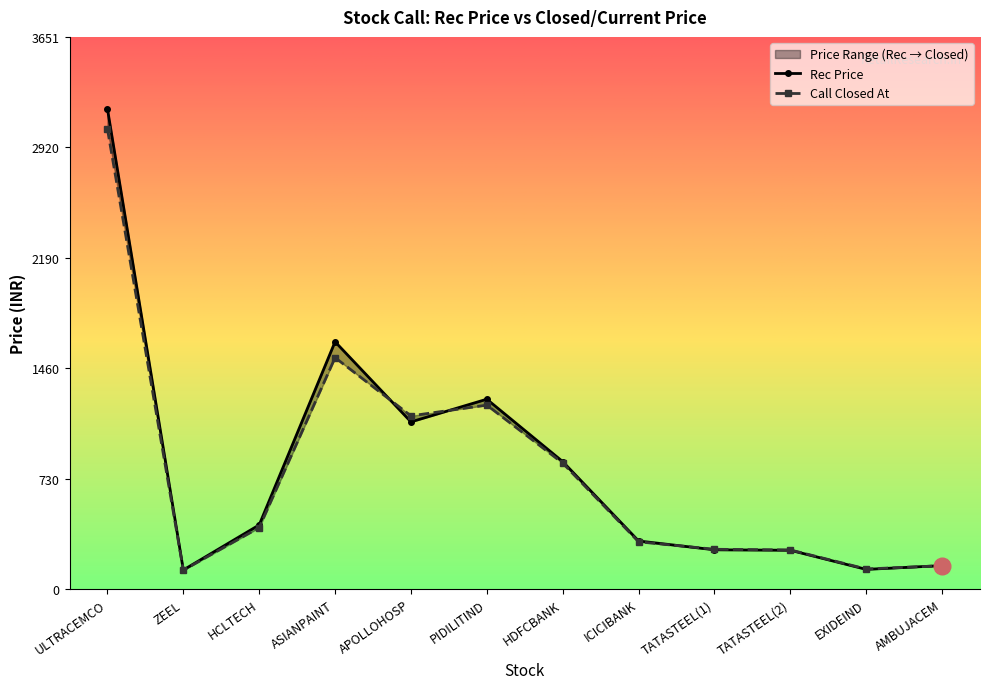

What is the sum of all Rec Price values?

9678.0